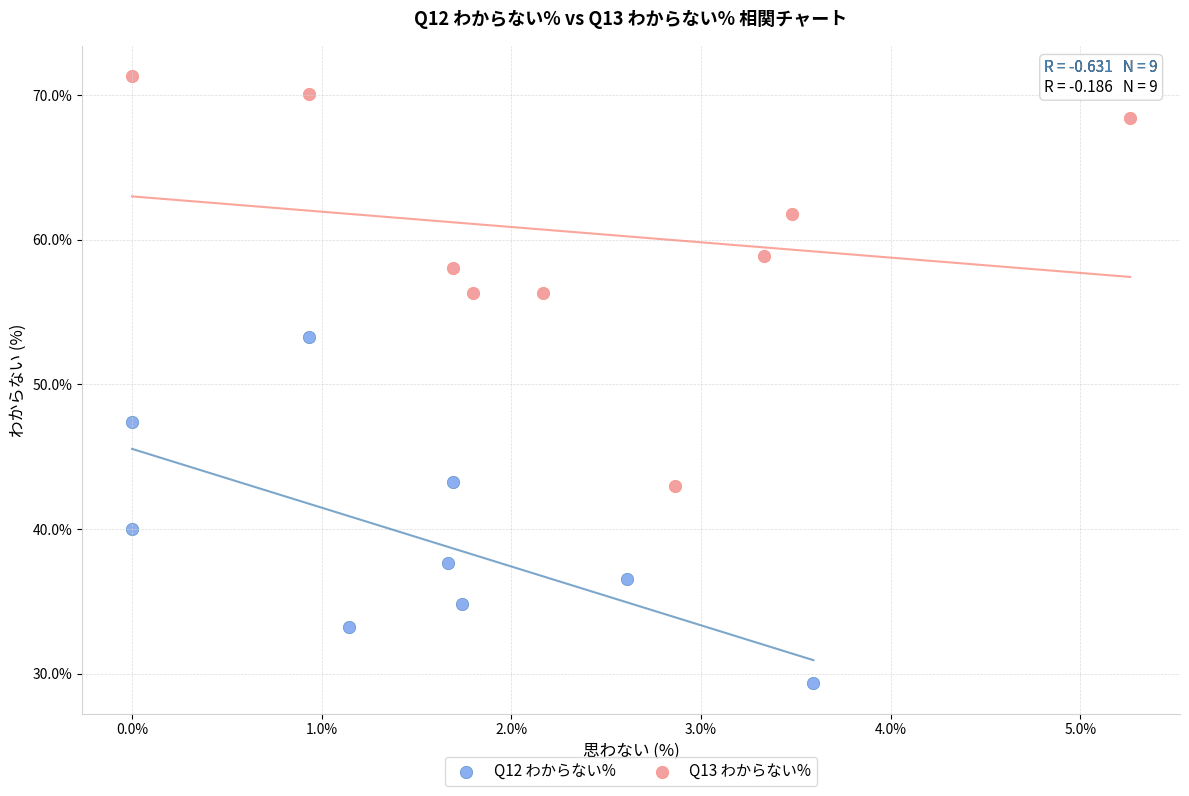

Which series contains the highest Y value?

Q13 わからない%